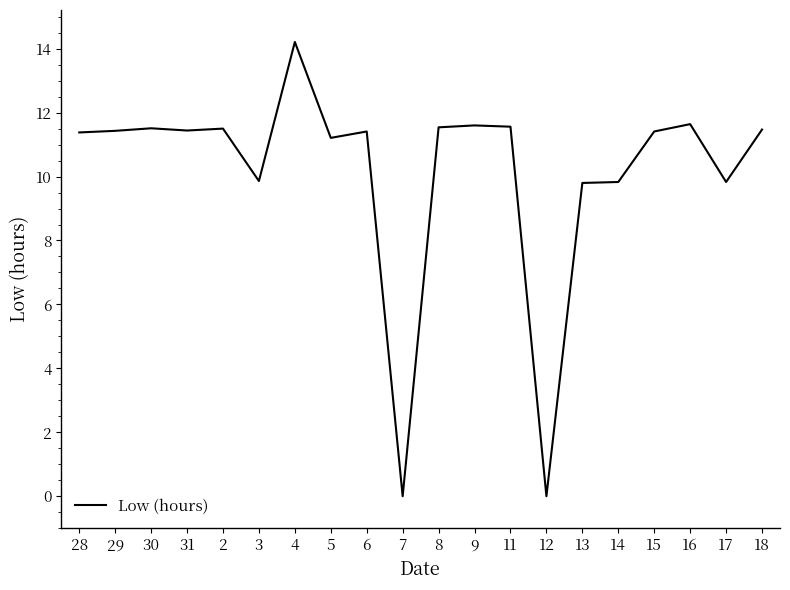

What position from the left is 28?

1